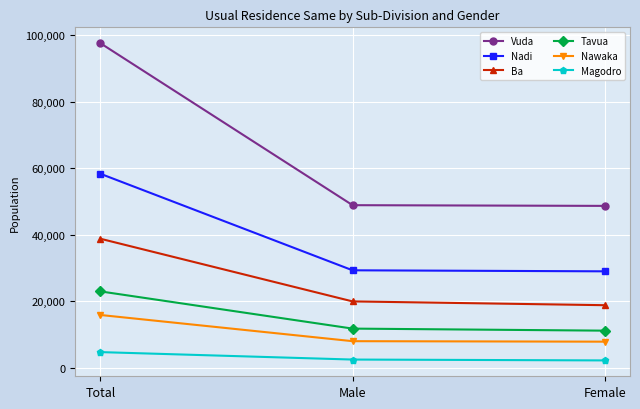

What is the sum of all Tavua values?

46012